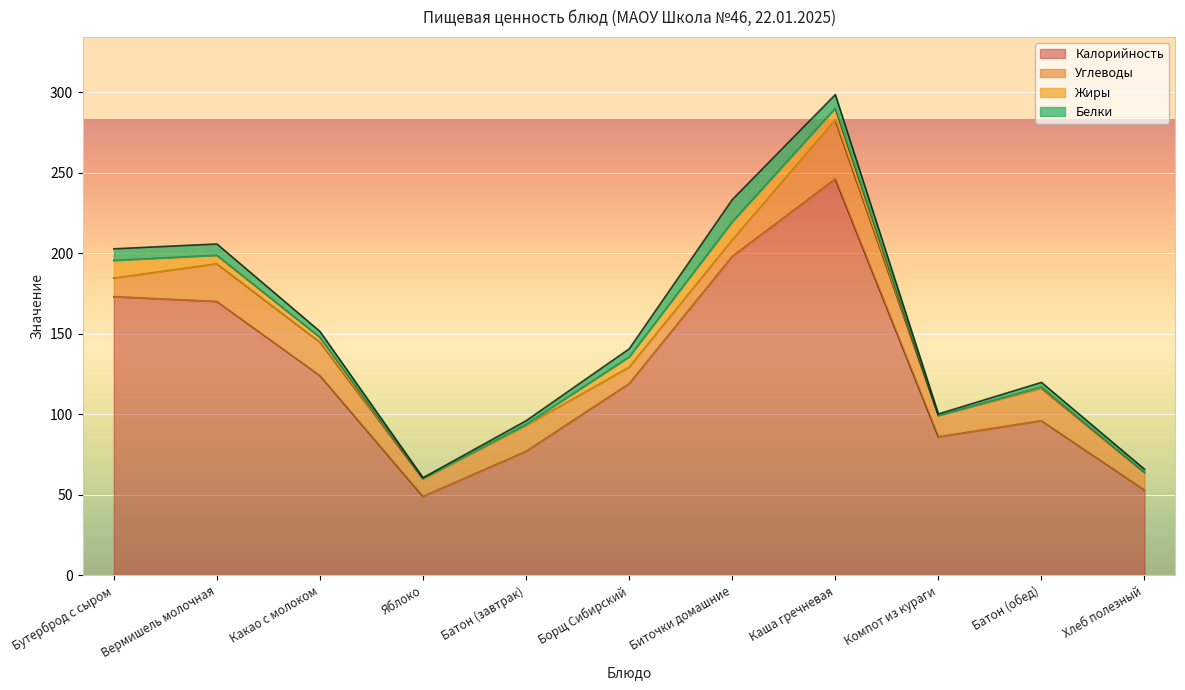

At which label does Белки first exceed 3?

Бутерброд с сыром